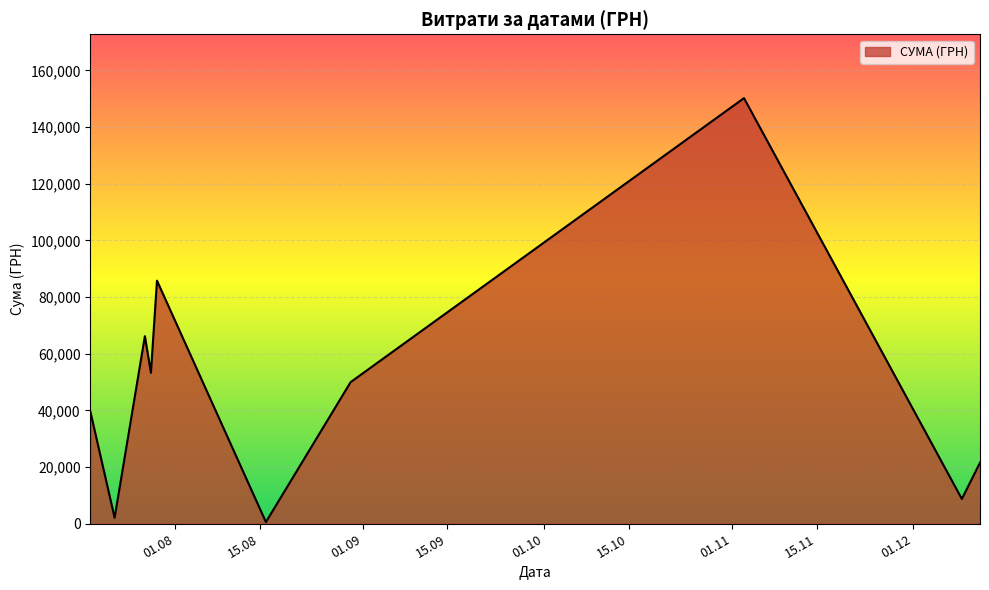

What is the maximum value shown in the chart?

150216.7